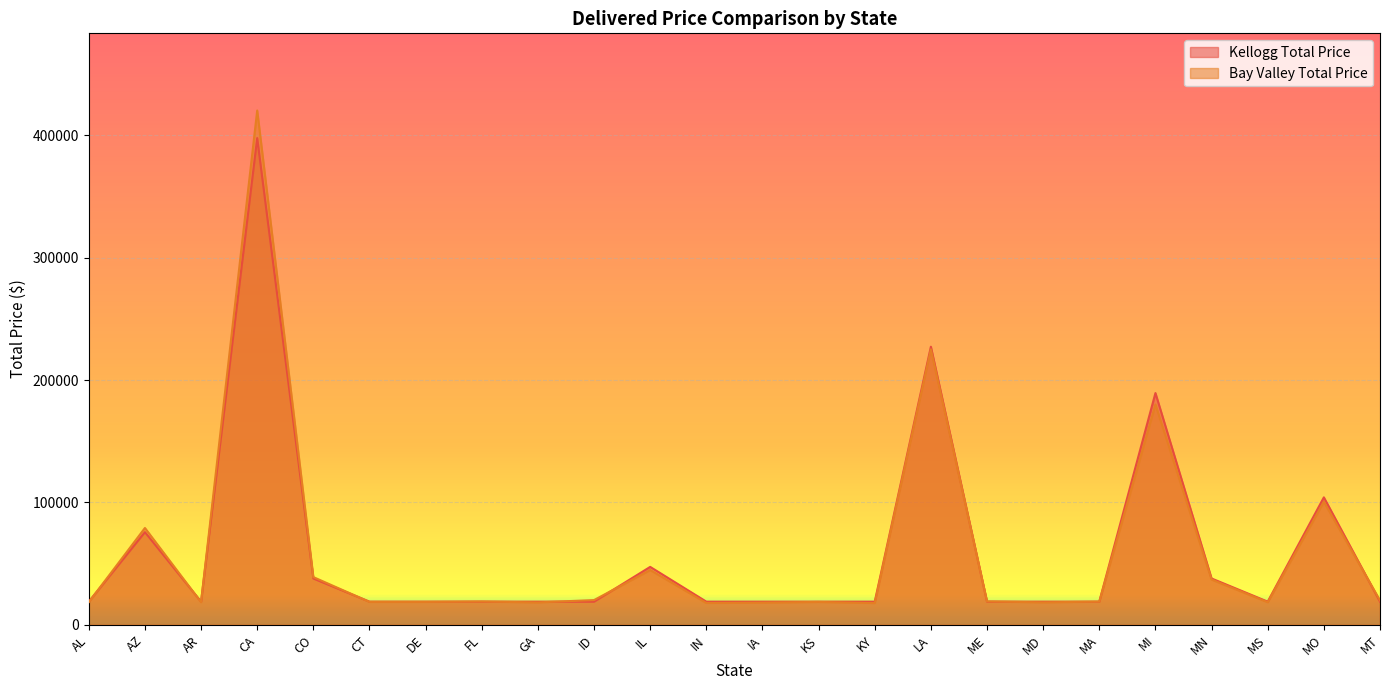

What is the difference between the Kellogg Total Price values at AL and IL?

28406.7